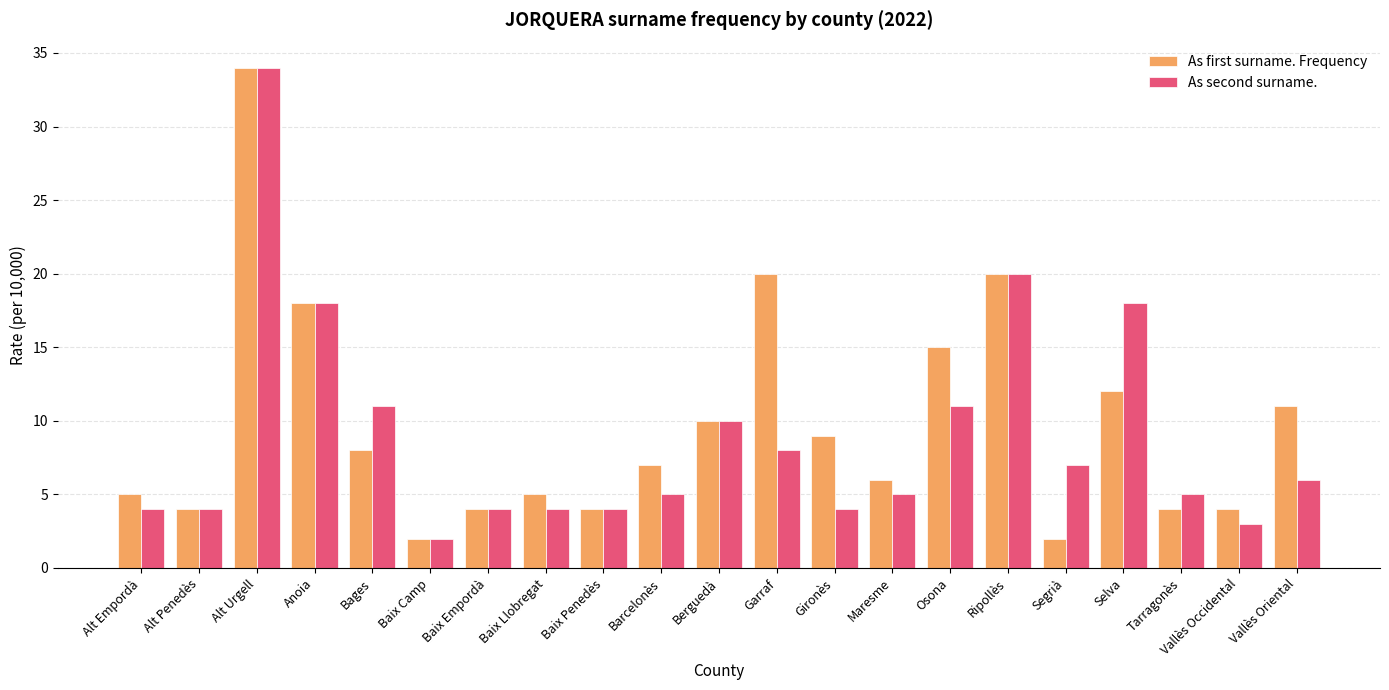

What is the total value across all series at Garraf?

28